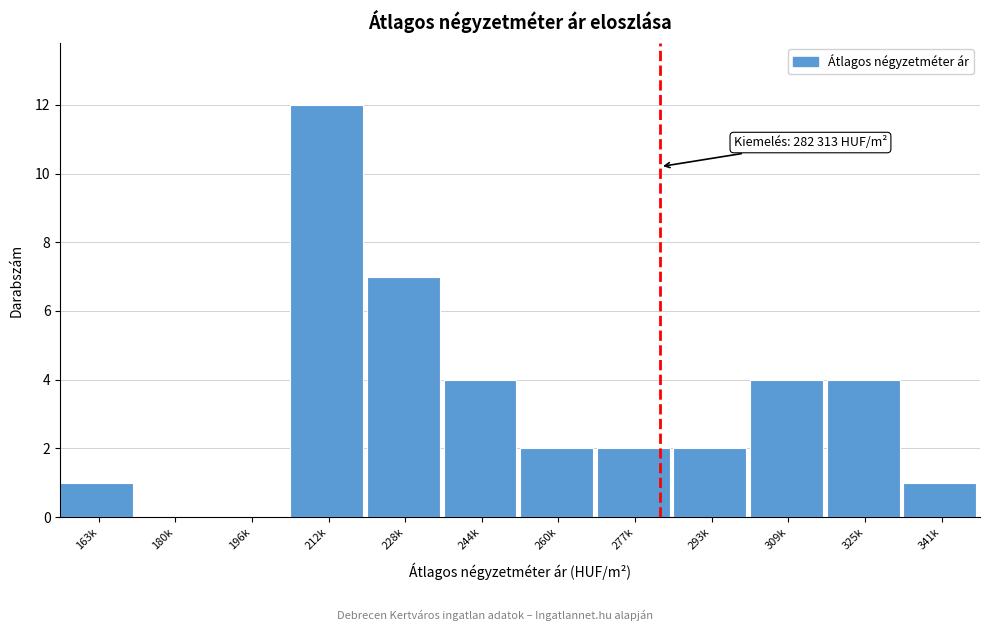

Reading left to right, list all the values displayed in this chart.

163k=1	180k=0	196k=0	212k=12	228k=7	244k=4	260k=2	277k=2	293k=2	309k=4	325k=4	341k=1